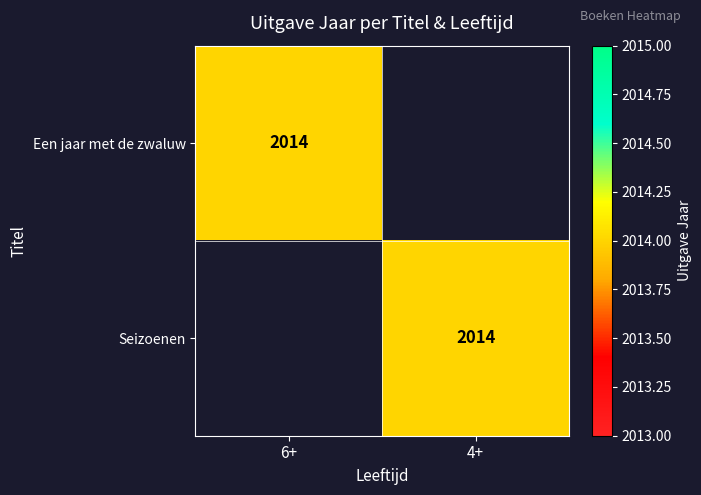

True or false: Een jaar met de zwaluw has a value of 1109 at 6+.

False